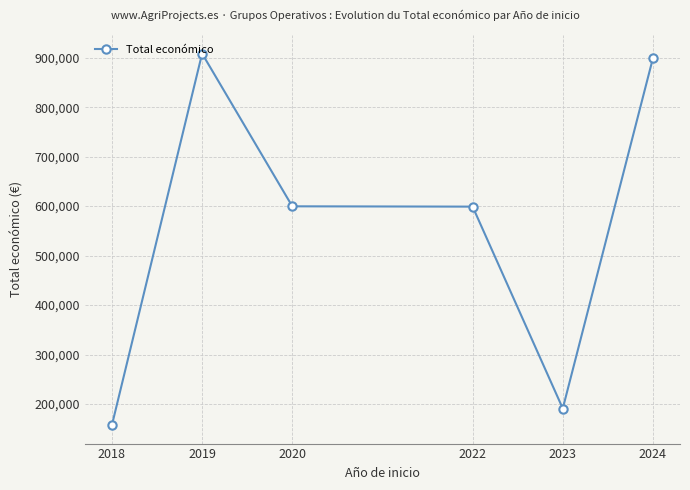

What is the approximate value at 2022?

599022